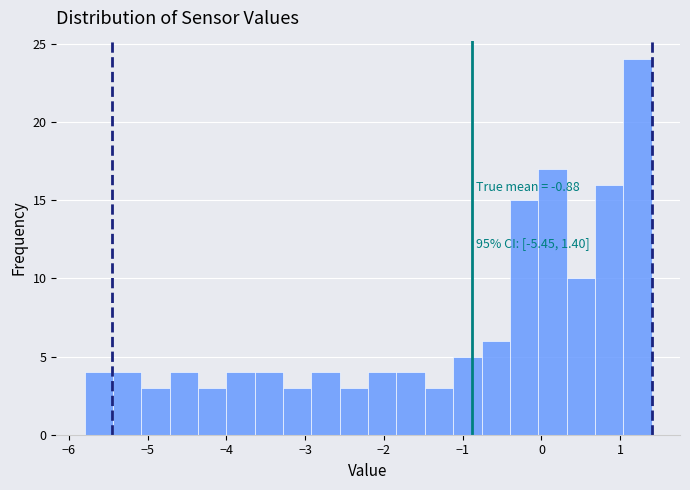

Around what value on the x-axis is the tallest bar? Give the approximate position of its centre, as read against the axis.

1.2